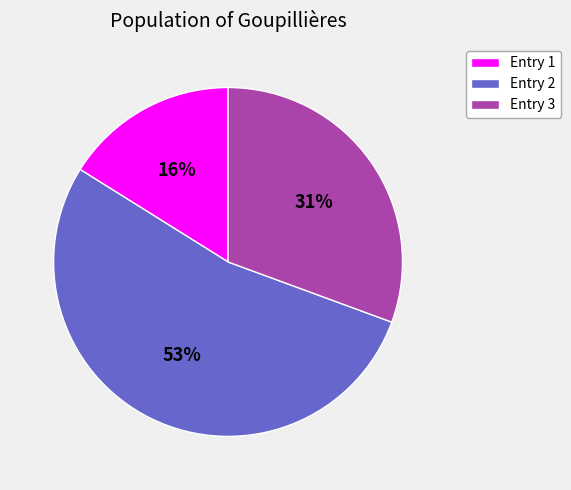

To the nearest percent, what is the average slice percentage?

33%